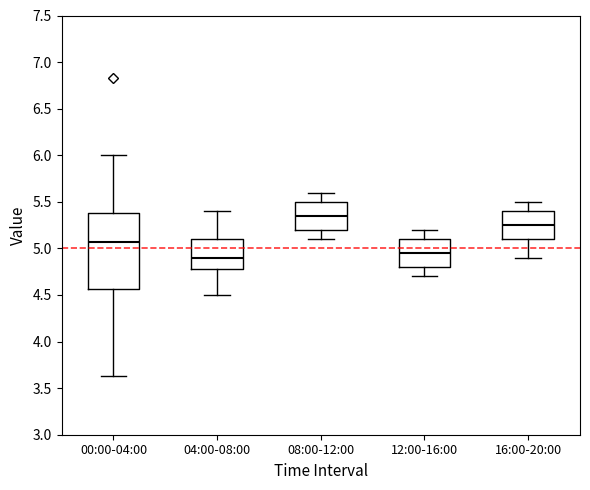

Where does the lower whisker of the box for 04:00-08:00 end on the y-axis? The values are not printed on the chart, so give them approximately, as read against the axis.

4.50